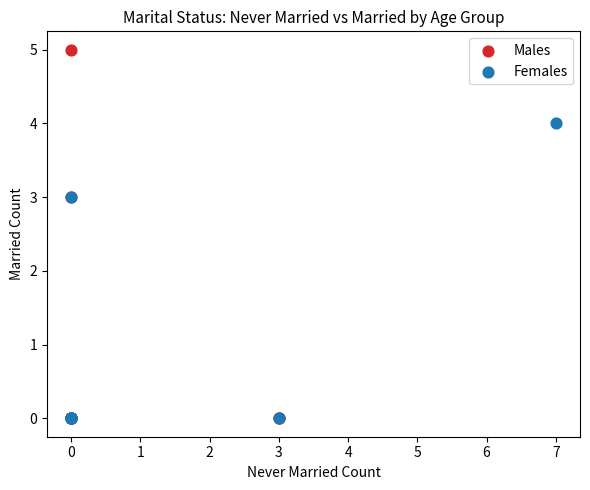

Which series has the widest spread of Y values?

Males